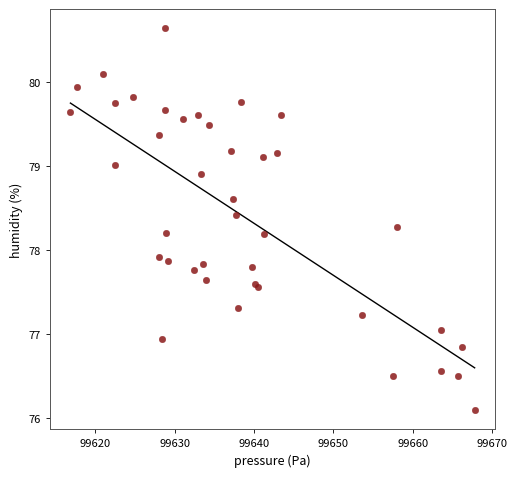

What Y value in the scatter plot is closest to 78?

77.9